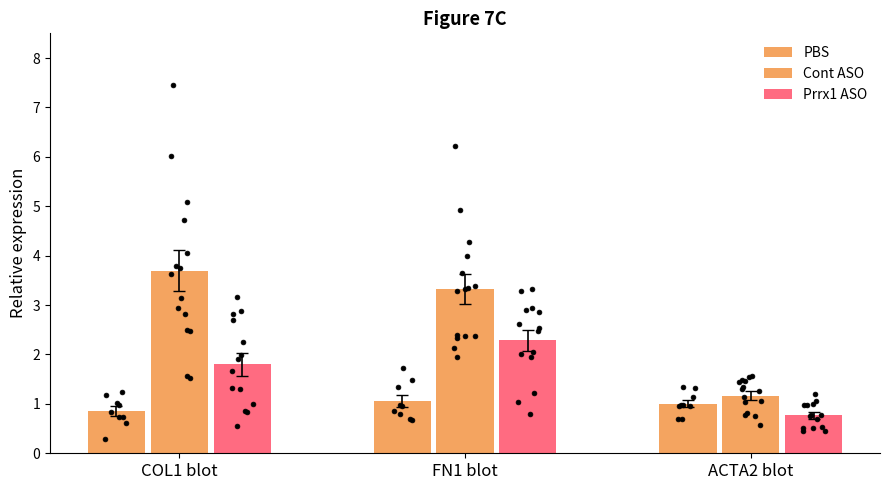

At how many categories does at least one series exceed 2?

2